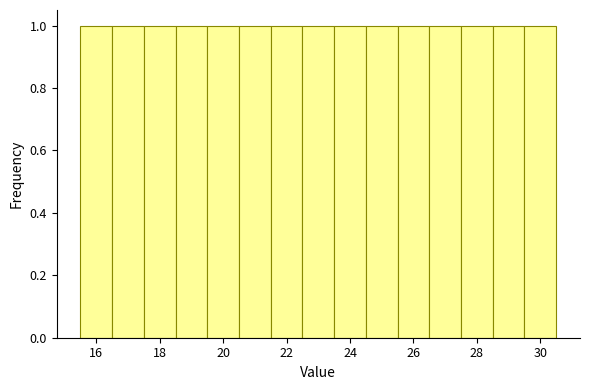

Reading left to right, transcribe this chart: for each bar, give the range it covers on the x-axis and its height. Neither the bar edges nor the heights are printed on the chart, so give them approximately, as read against the axes.

15.5 to 16.5: 1
16.5 to 17.5: 1
17.5 to 18.5: 1
18.5 to 19.5: 1
19.5 to 20.5: 1
20.5 to 21.5: 1
21.5 to 22.5: 1
22.5 to 23.5: 1
23.5 to 24.5: 1
24.5 to 25.5: 1
25.5 to 26.5: 1
26.5 to 27.5: 1
27.5 to 28.5: 1
28.5 to 29.5: 1
29.5 to 30.5: 1